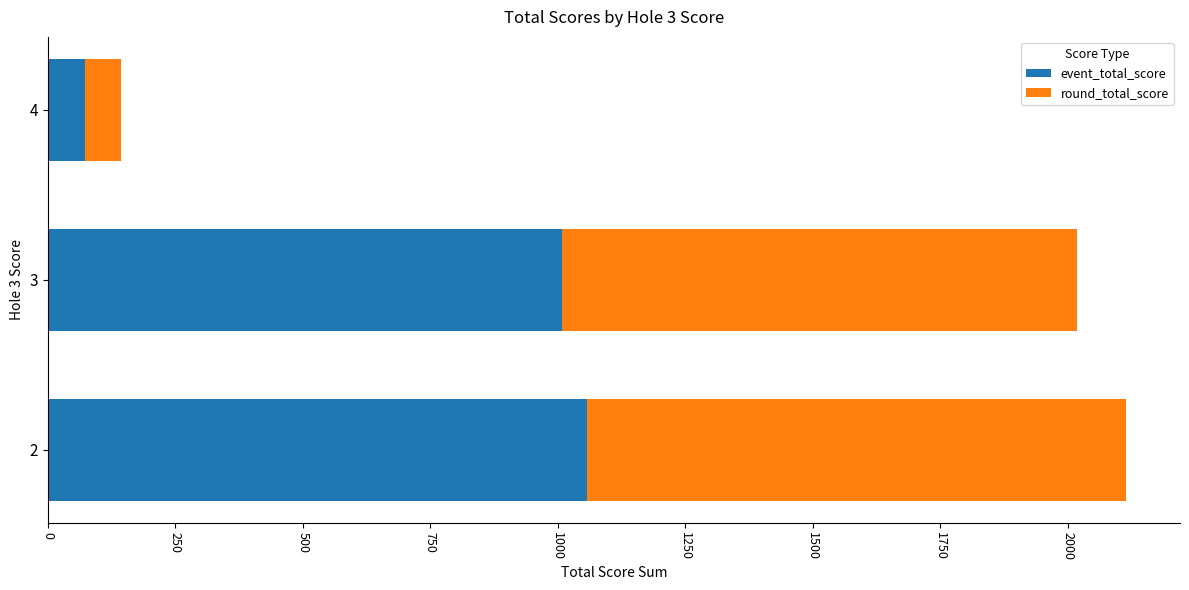

The value of event_total_score at 3 is 1009. True or false?

True